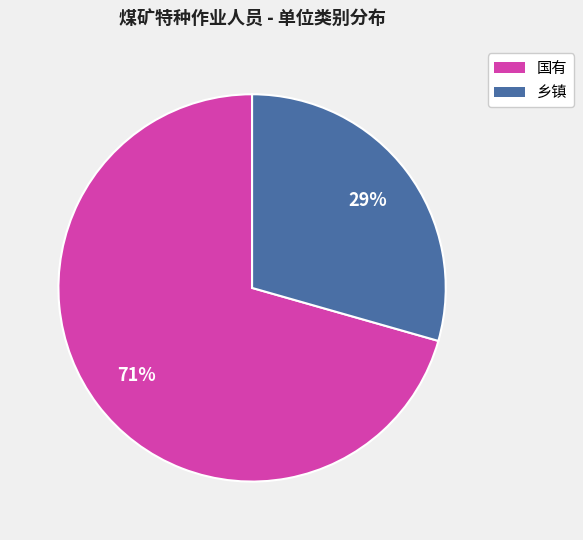

To the nearest percent, what is the average slice percentage?

50%